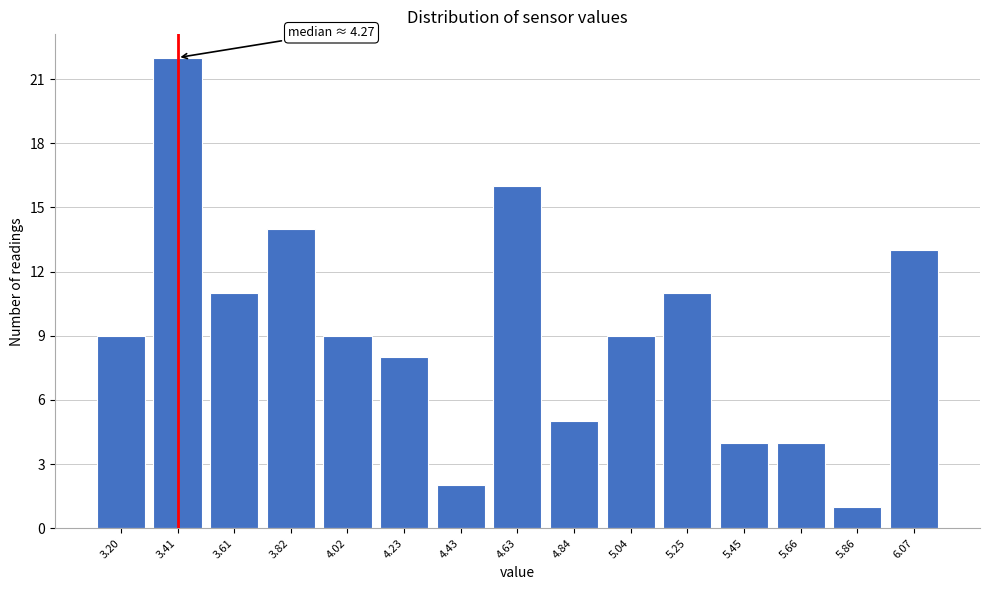

Over which range of the x-axis is the bar tallest?

3.30 to 3.50